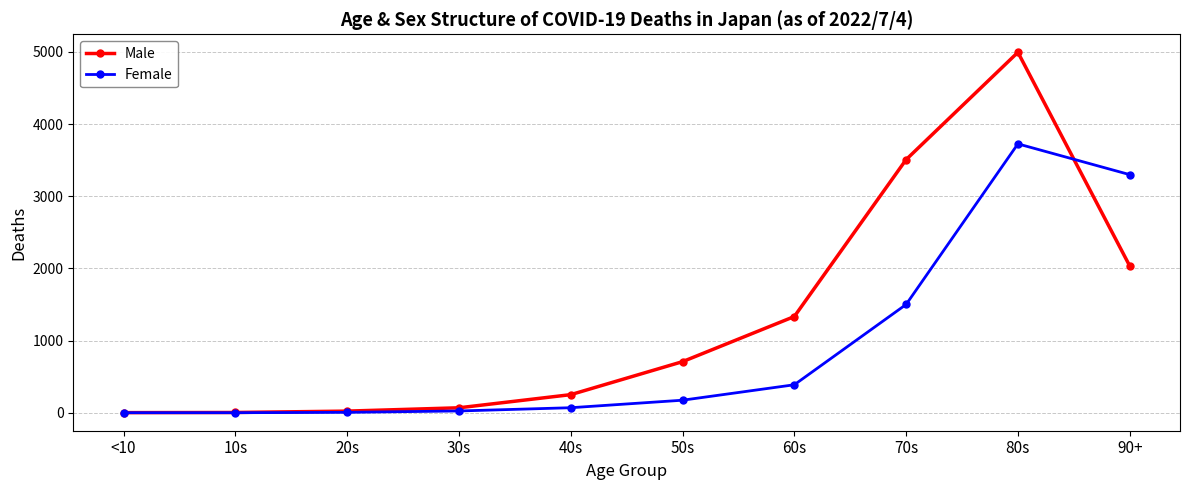

What is the maximum value for Female?

3725